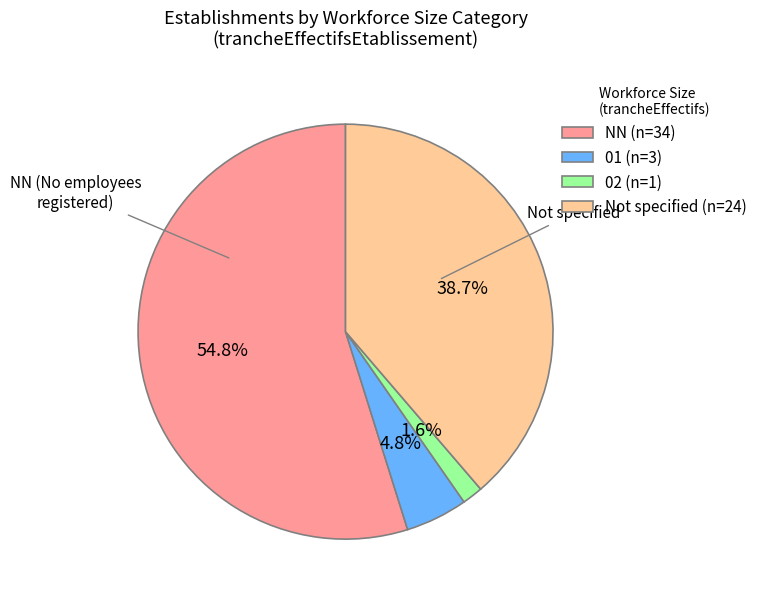

To the nearest percent, what is the average slice percentage?

25%